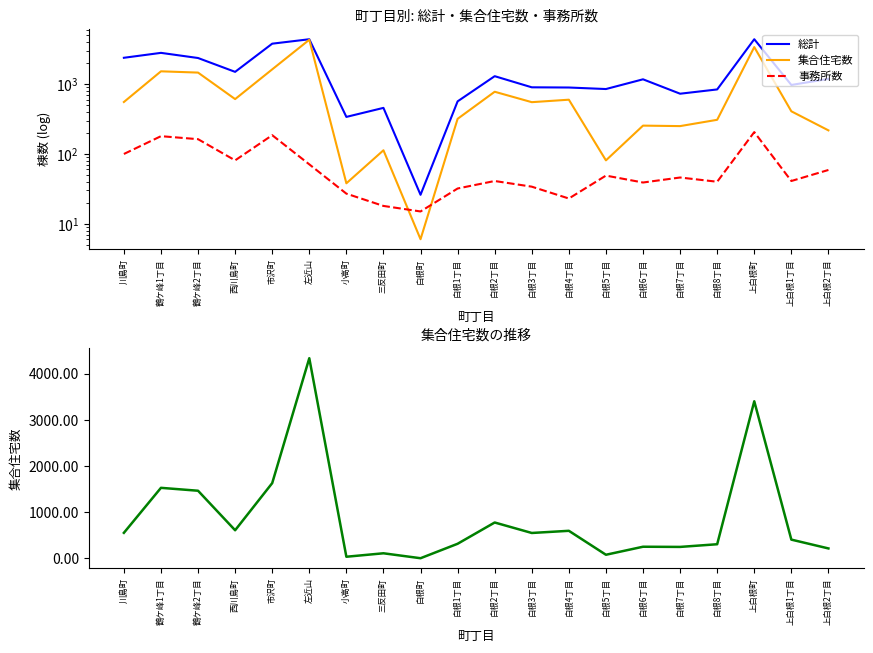

How many interior local valleys does the 集合住宅数 series have?

6